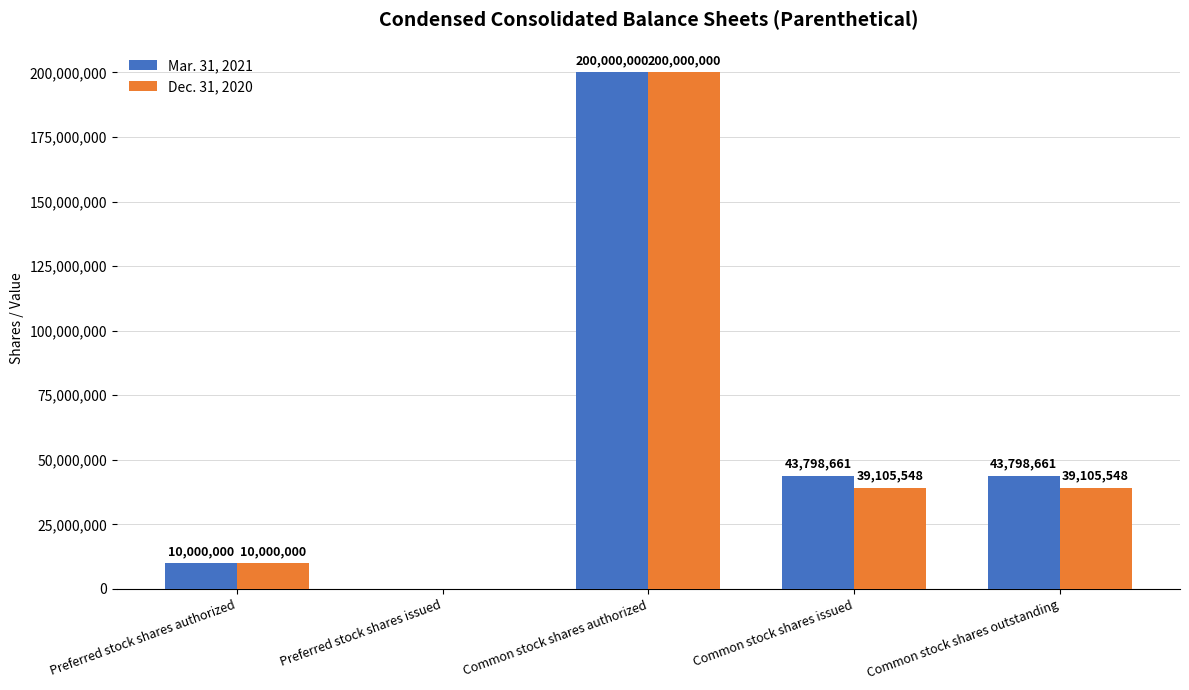

Which series has the largest total across all categories?

Mar. 31, 2021